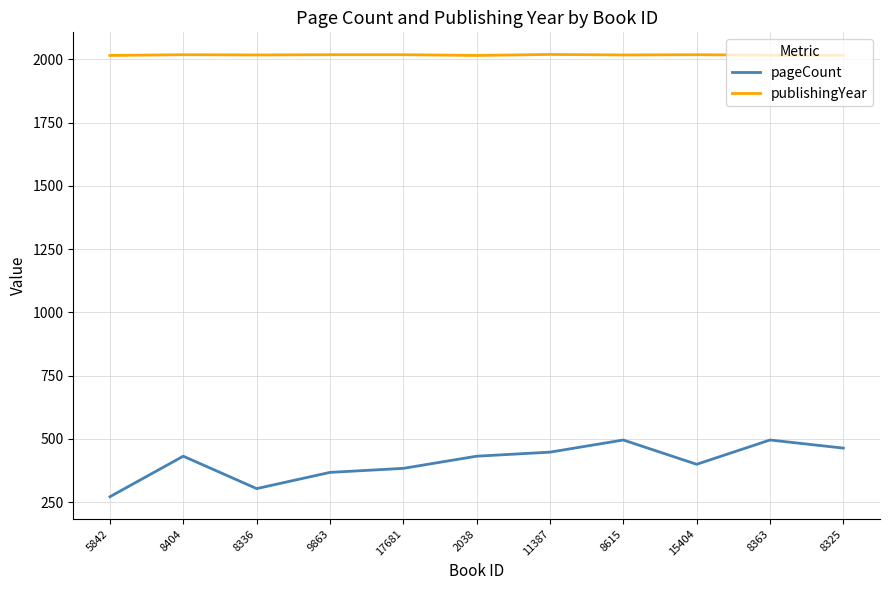

True or false: publishingYear and pageCount cross at least once.

False